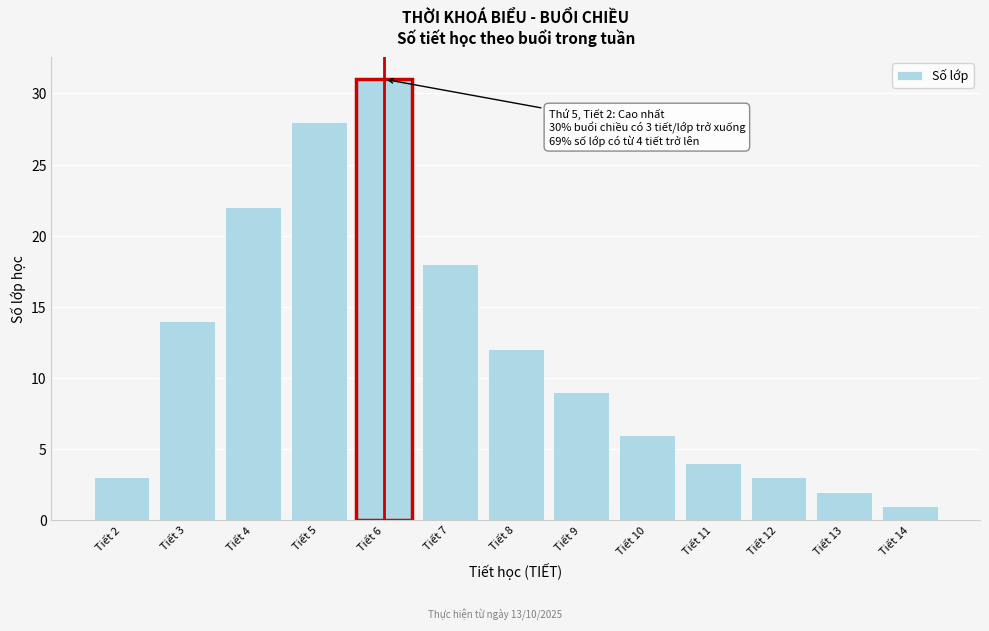

Reading left to right, what are all the values shown in this chart?

3	14	22	28	31	18	12	9	6	4	3	2	1